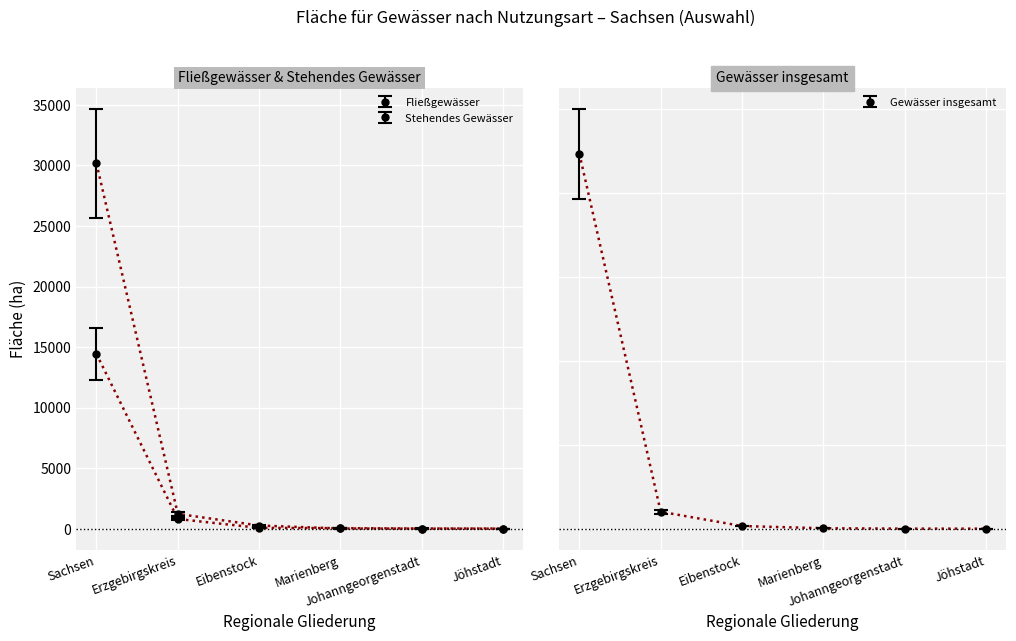

Is the value of Gewässer insgesamt at Jöhstadt greater than the value of Fließgewässer at Johanngeorgenstadt?

No